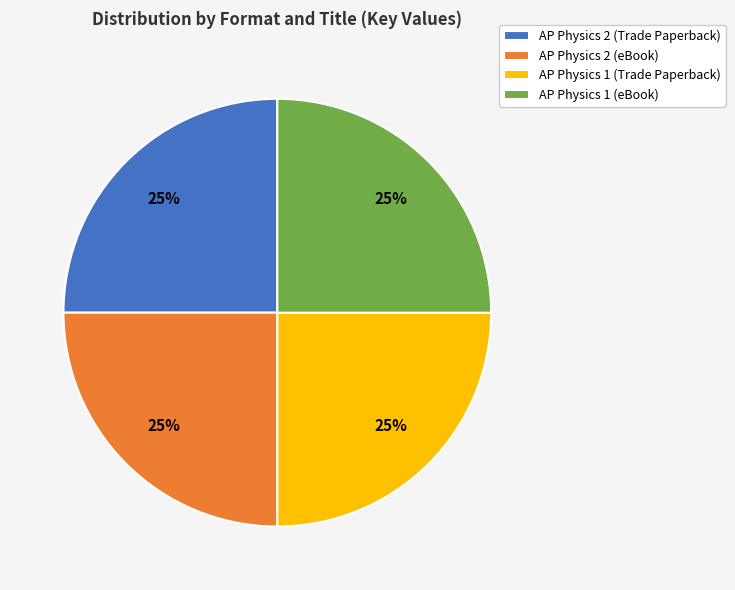

To the nearest percent, what is the combined percentage of AP Physics 2 (eBook) and AP Physics 2 (Trade Paperback)?

50%